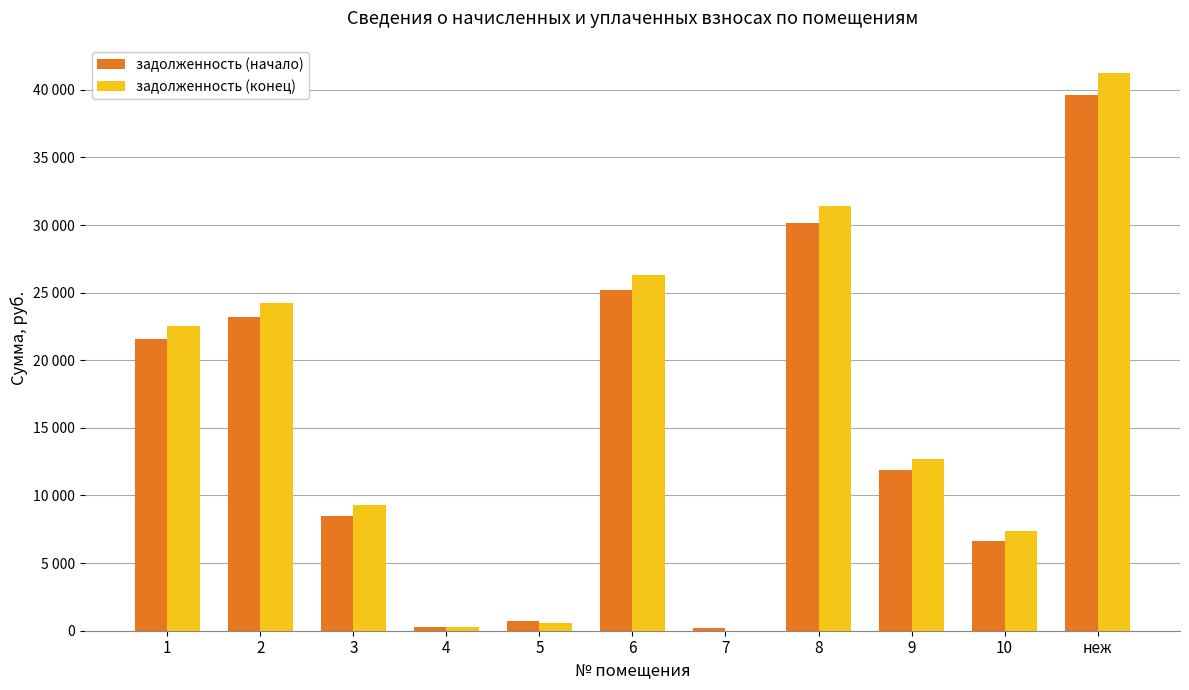

Which category has the lowest value in the задолженность (начало) series?

7